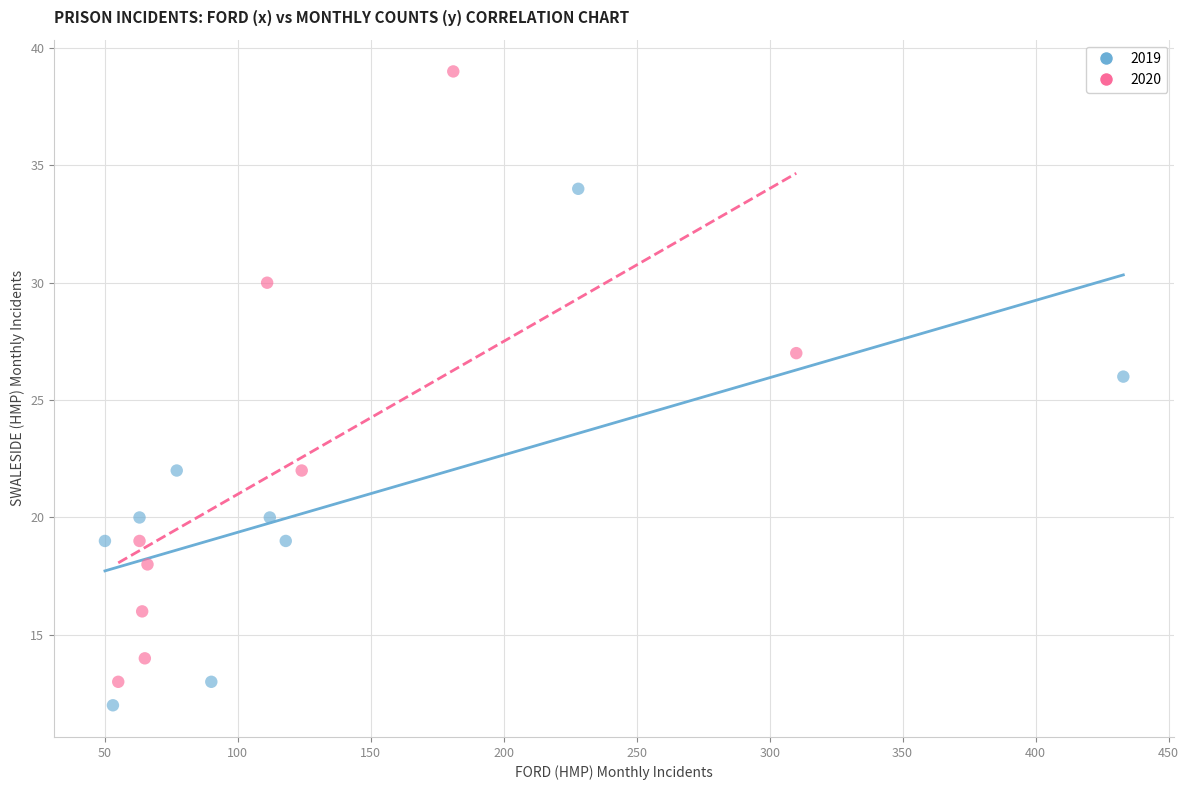

Which series contains the highest Y value?

2020